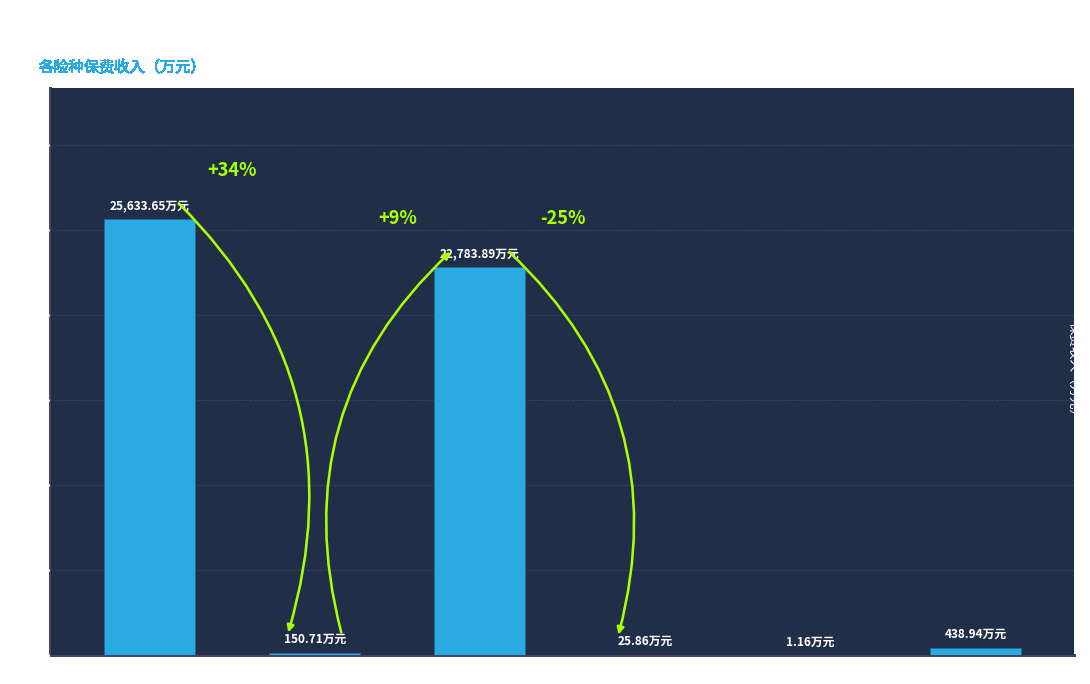

List the labels in order of value, largest first.

全部业务, 机动车辆保险, 摩托车, 企业财产保险, 家庭财产保险, 工程保险